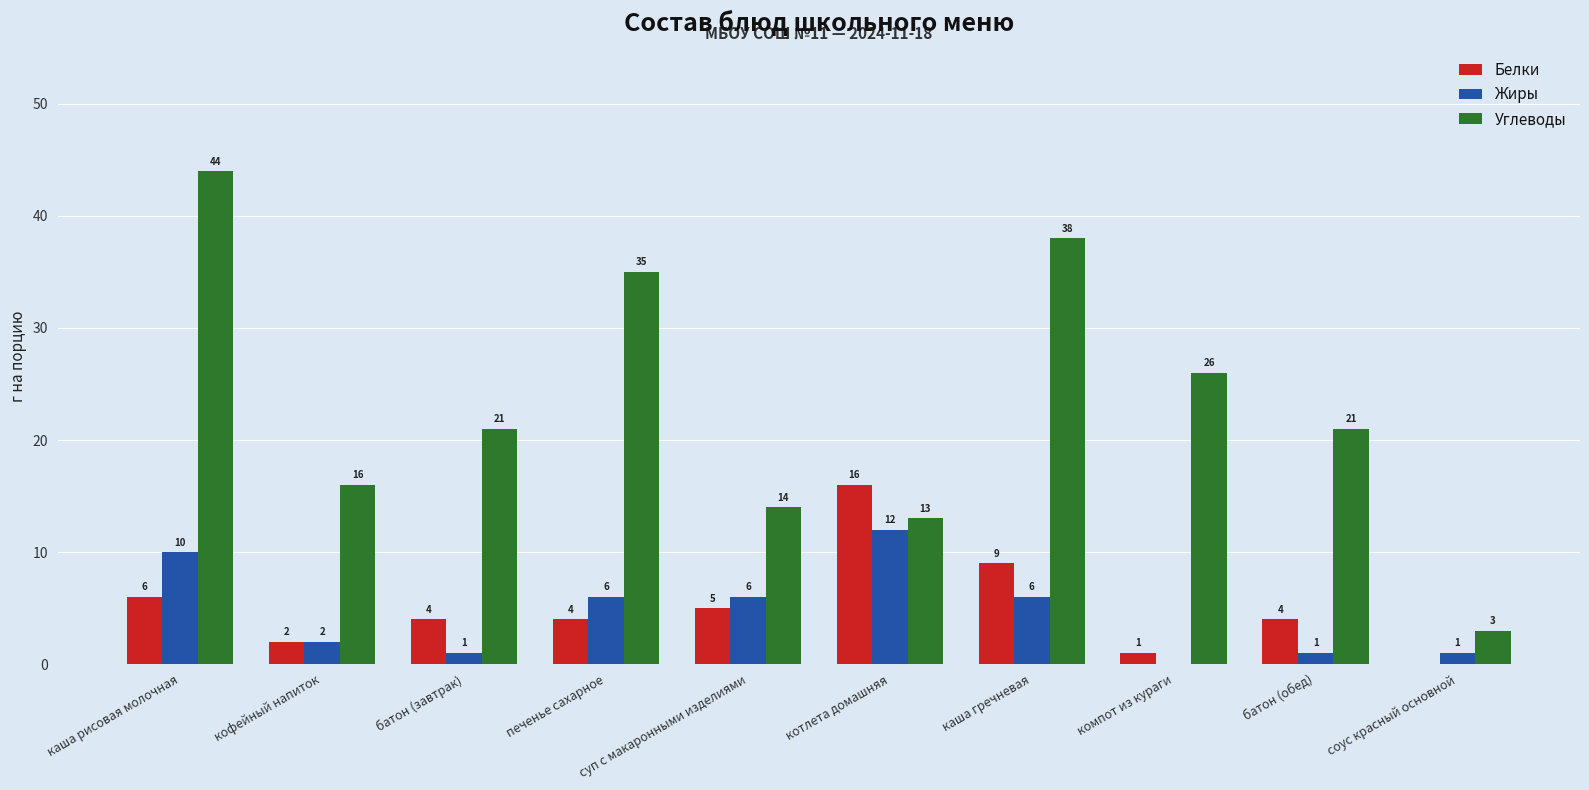

Which series has the largest total across all categories?

Углеводы